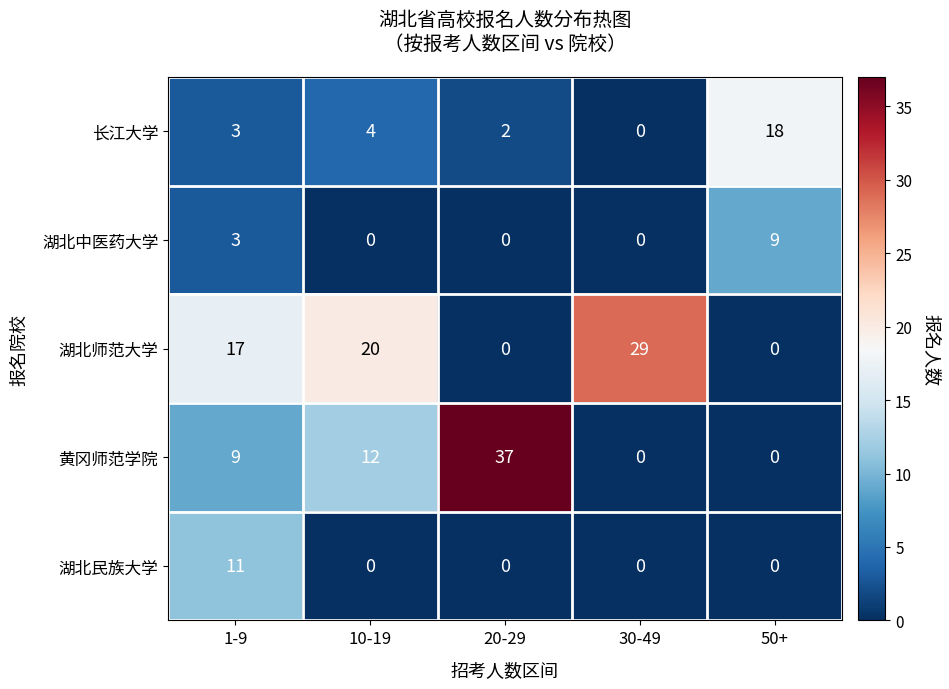

Which series has the largest range (max minus min)?

黄冈师范学院